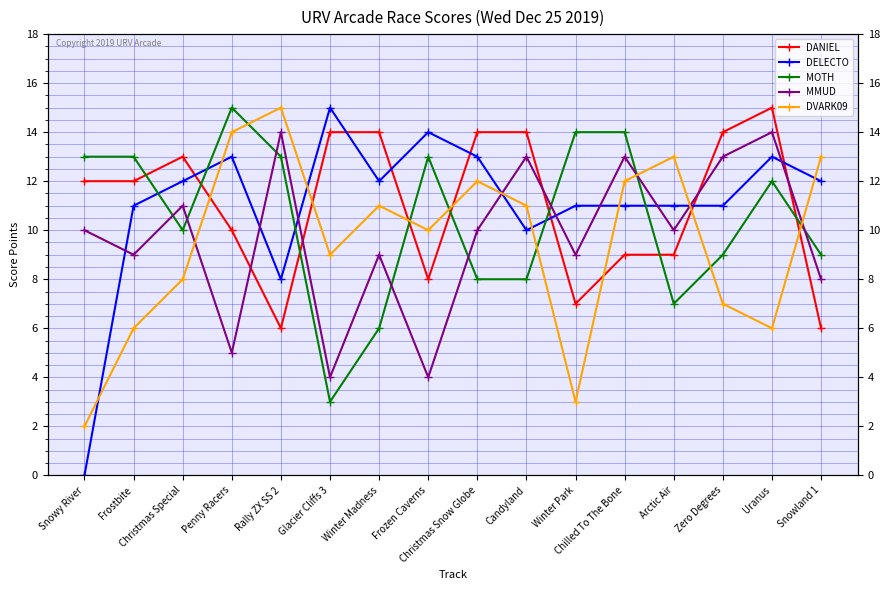

How many interior local valleys does the DANIEL series have?

3